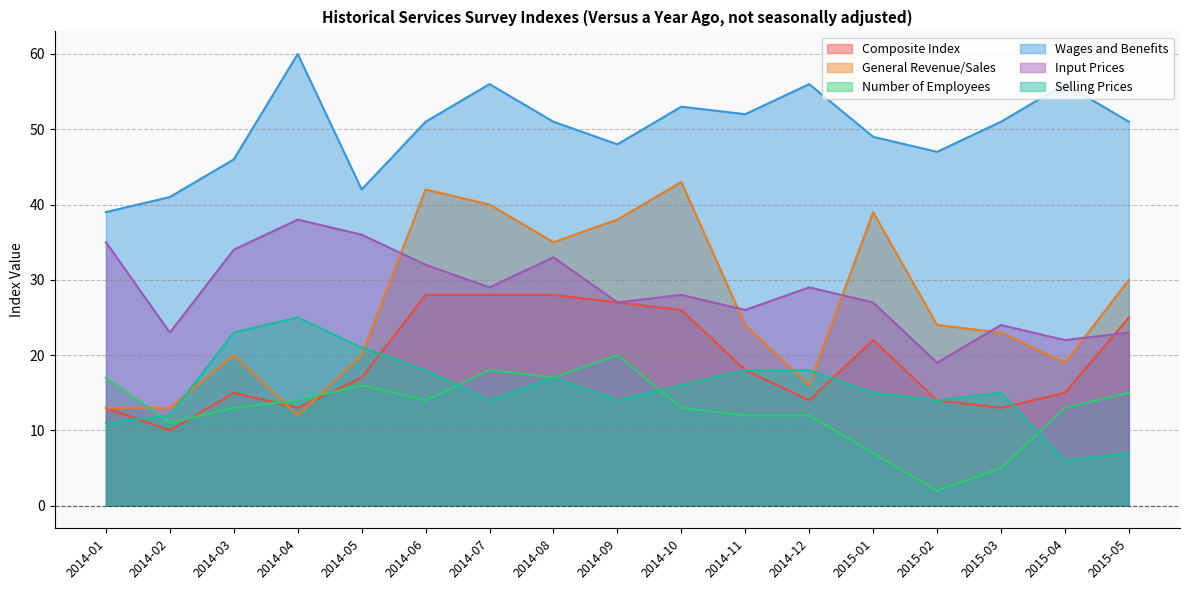

What is the minimum value shown in the chart?

2